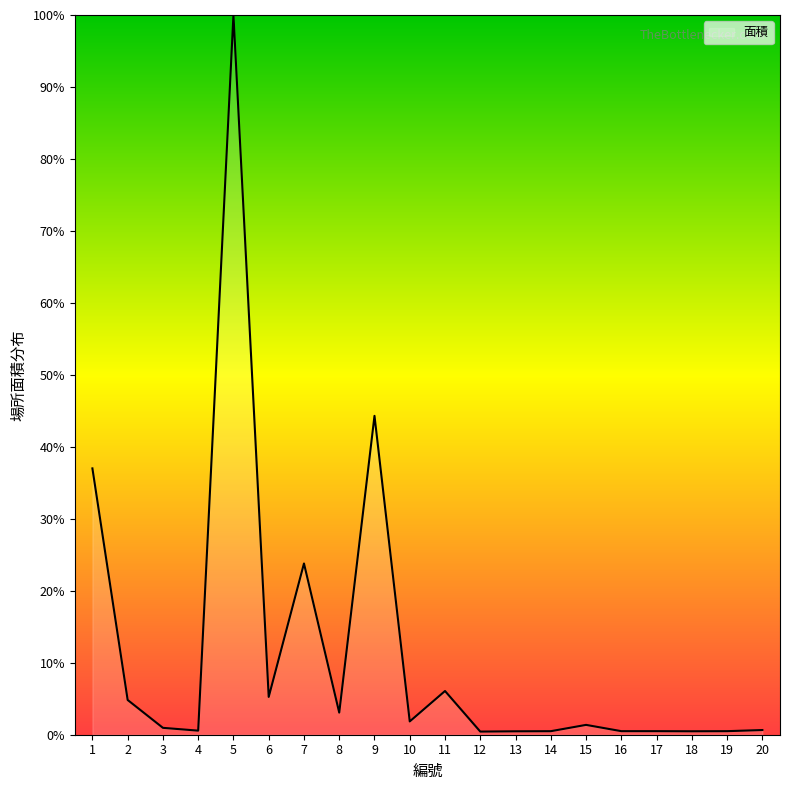

True or false: the data shows 50.3 at 1.

False